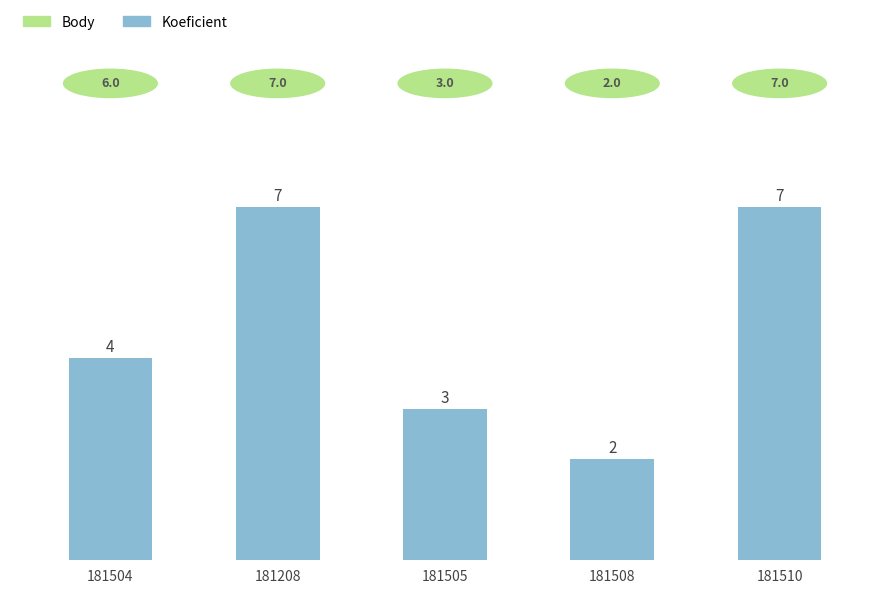

Count the number of data series in this chart.

1